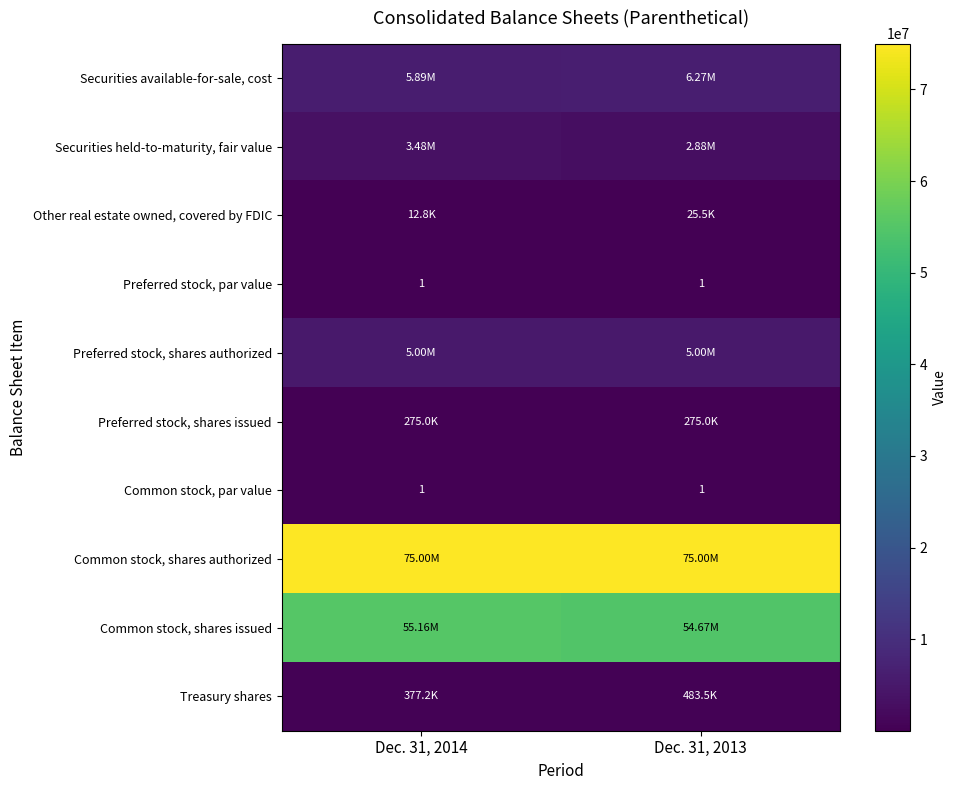

What is the approximate value of row_5 at Dec. 31, 2013?

275000